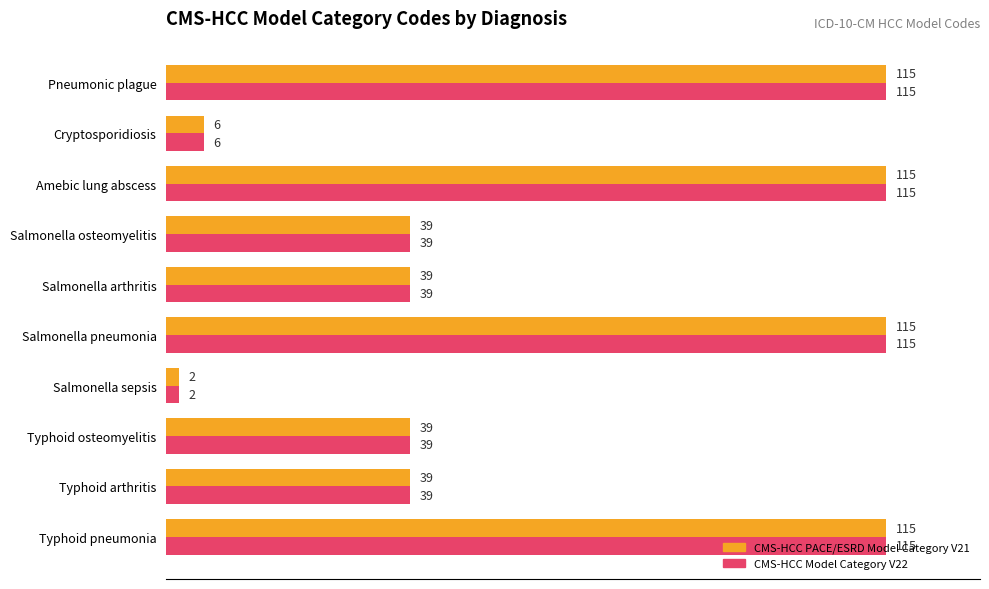

Count the CMS-HCC Model Category V22 values in the range 39 to 115.

8